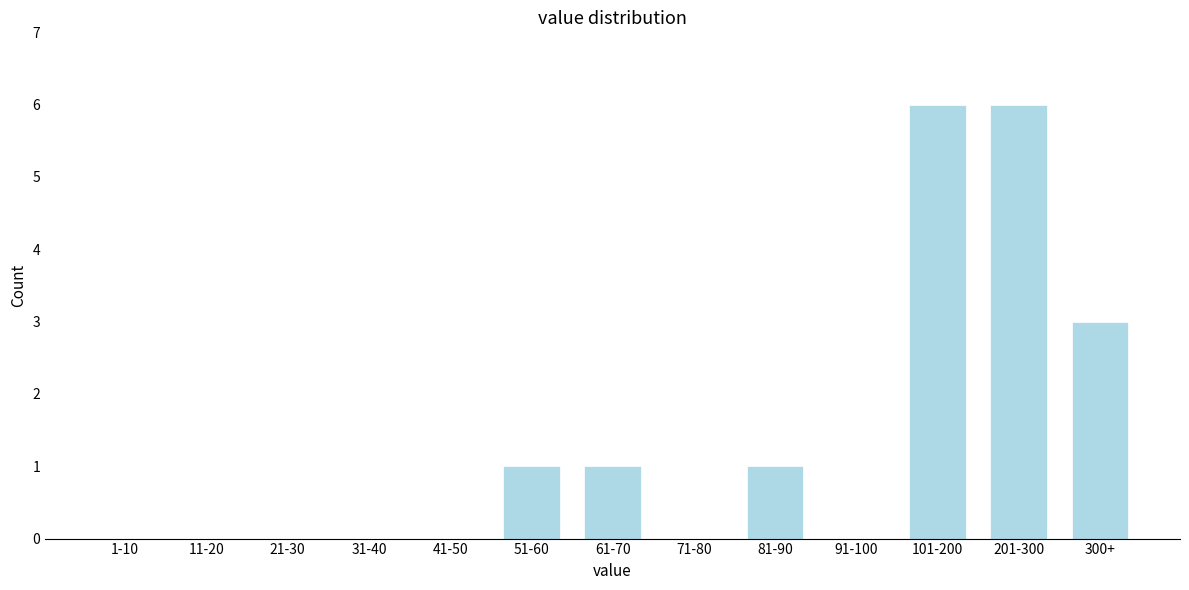

Reading left to right, what are all the values shown in this chart?

1-10=0	11-20=0	21-30=0	31-40=0	41-50=0	51-60=1	61-70=1	71-80=0	81-90=1	91-100=0	101-200=6	201-300=6	300+=3